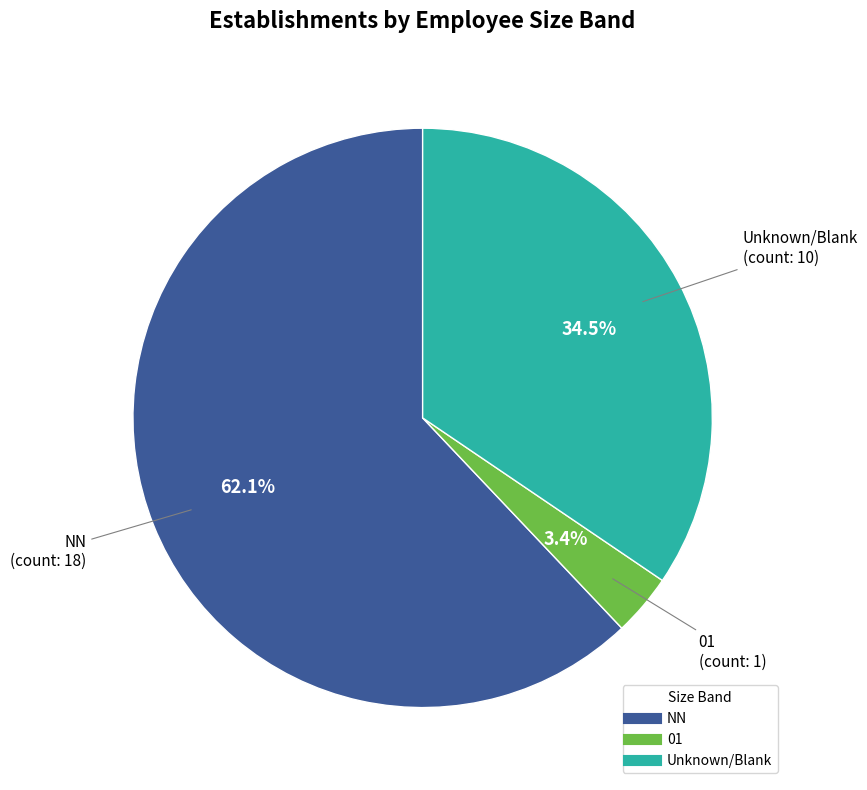

Does any single category account for the majority?

Yes